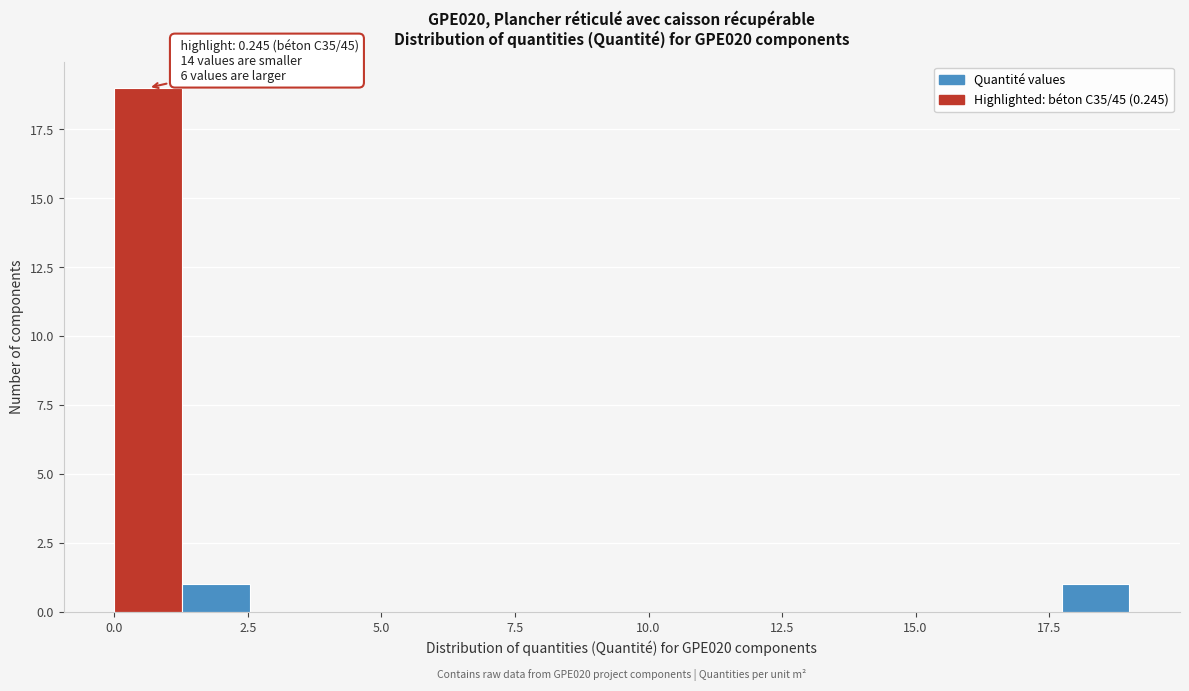

Around what value on the x-axis is the tallest bar? Give the approximate position of its centre, as read against the axis.

0.5